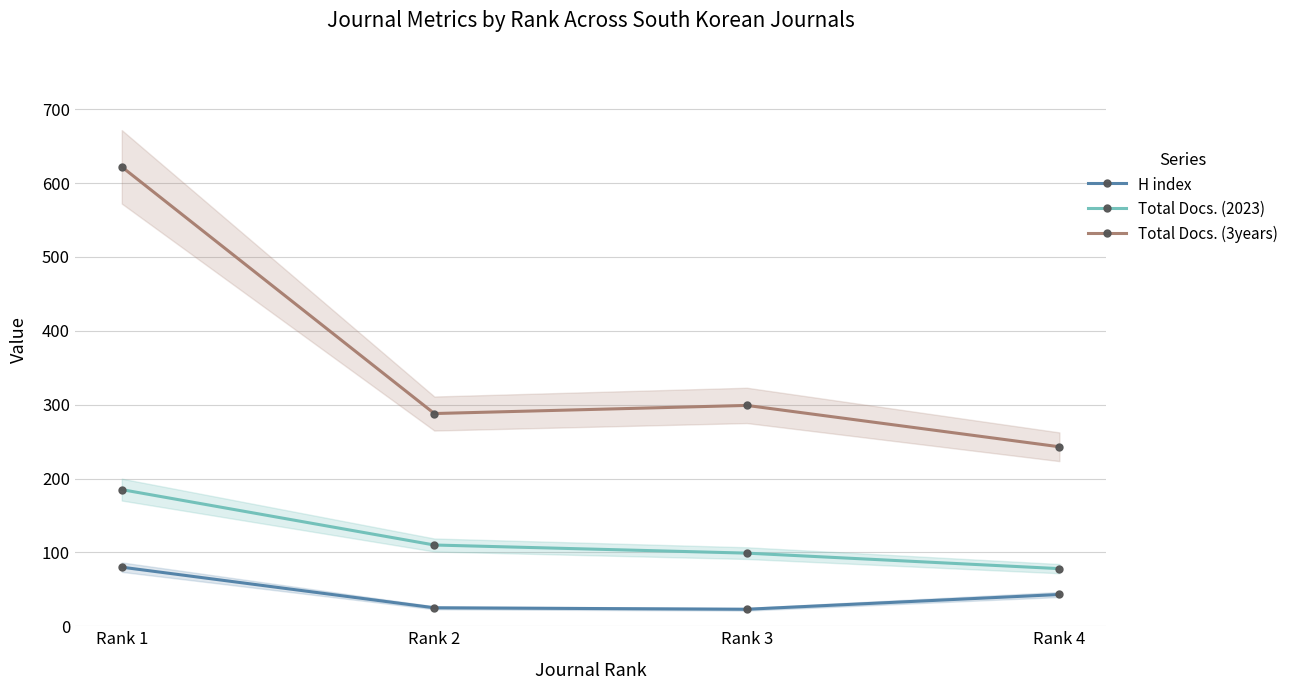

Where is Total Docs. (3years) nearest to the value 432?

Rank 3